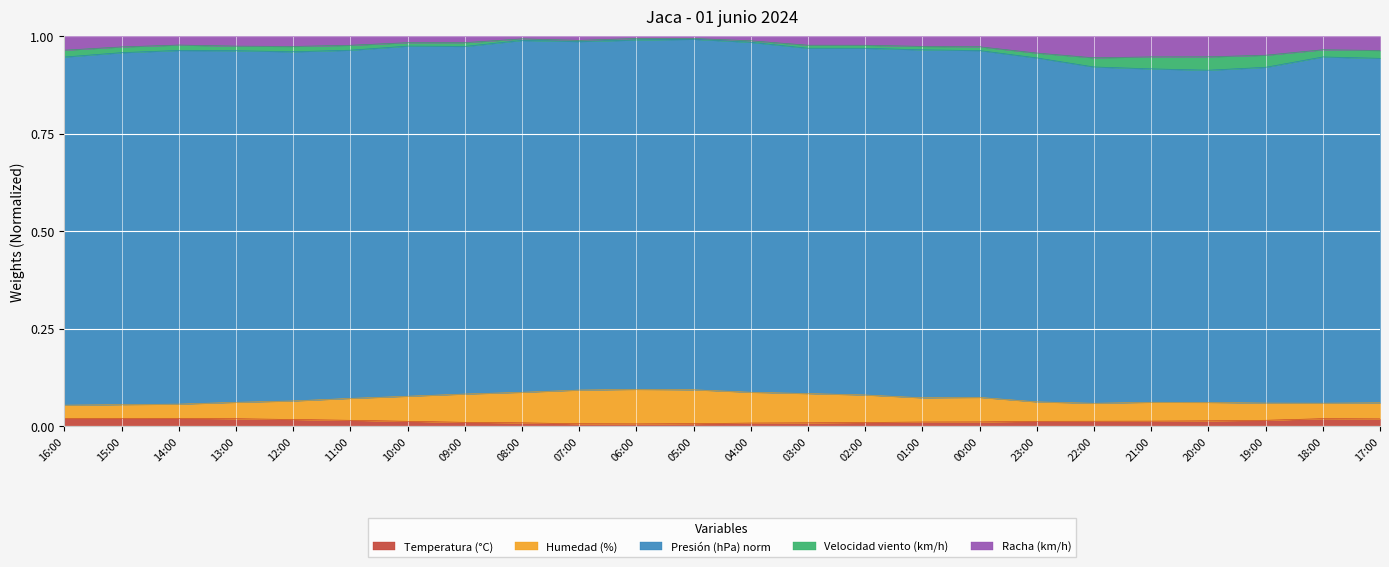

What are all the series names shown in the legend?

Temperatura (°C), Humedad (%), Presión (hPa) norm, Velocidad viento (km/h), Racha (km/h)